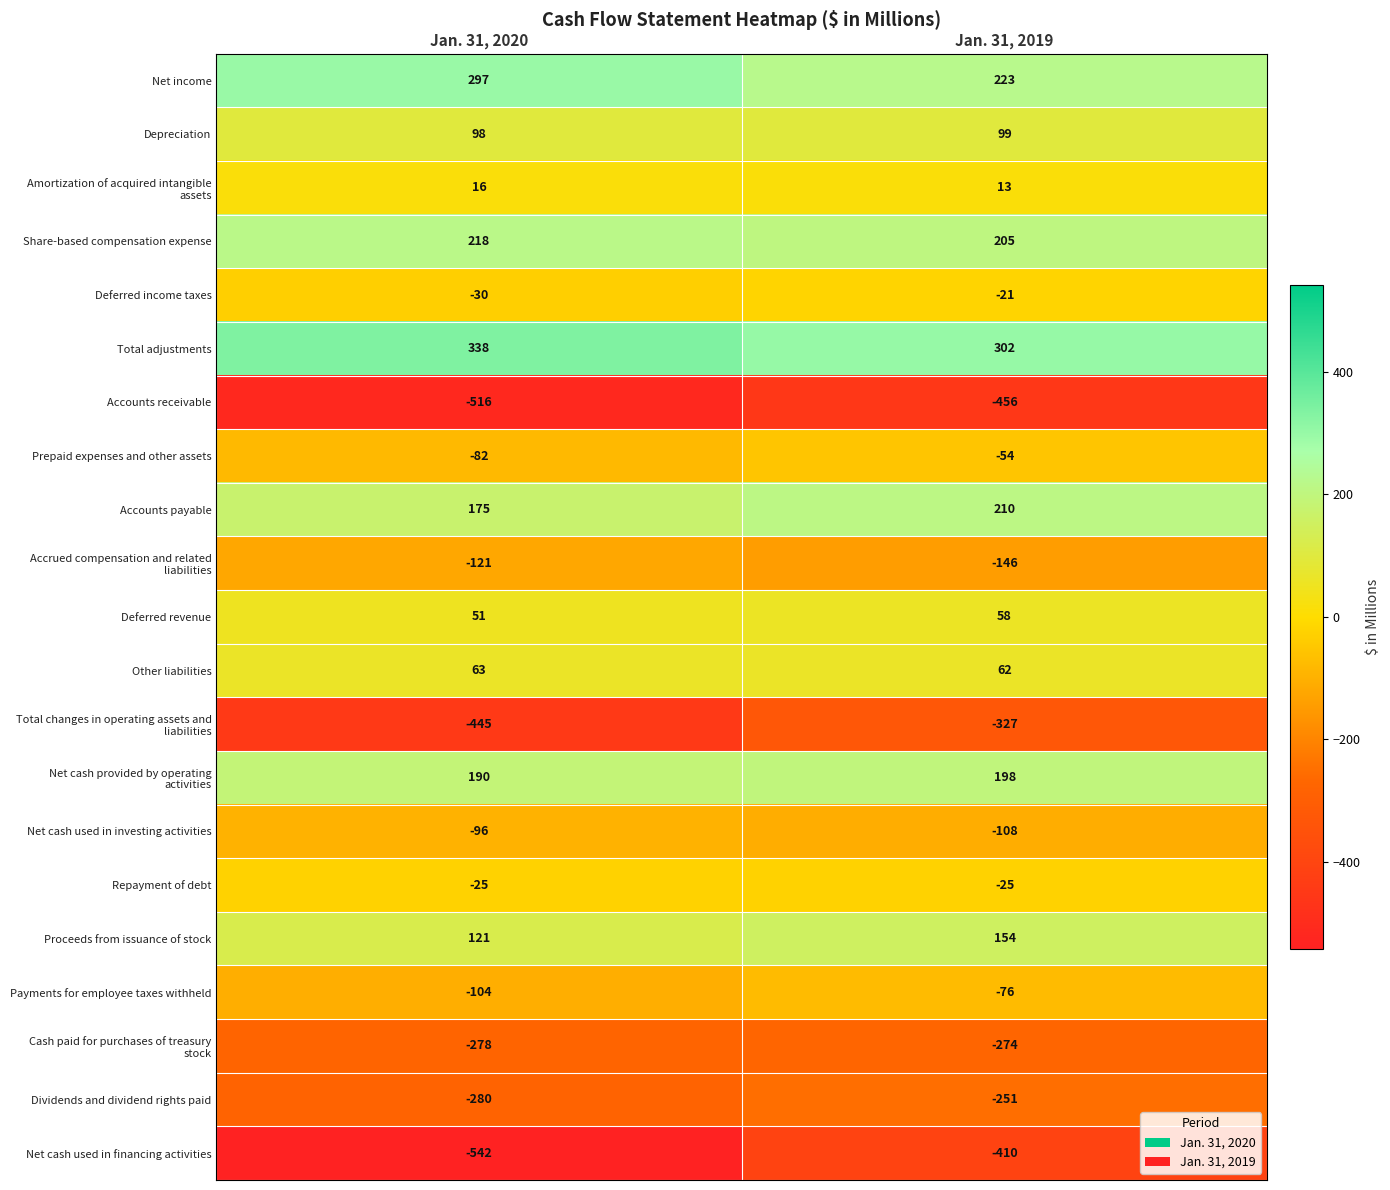

How many data points does each series have?

2